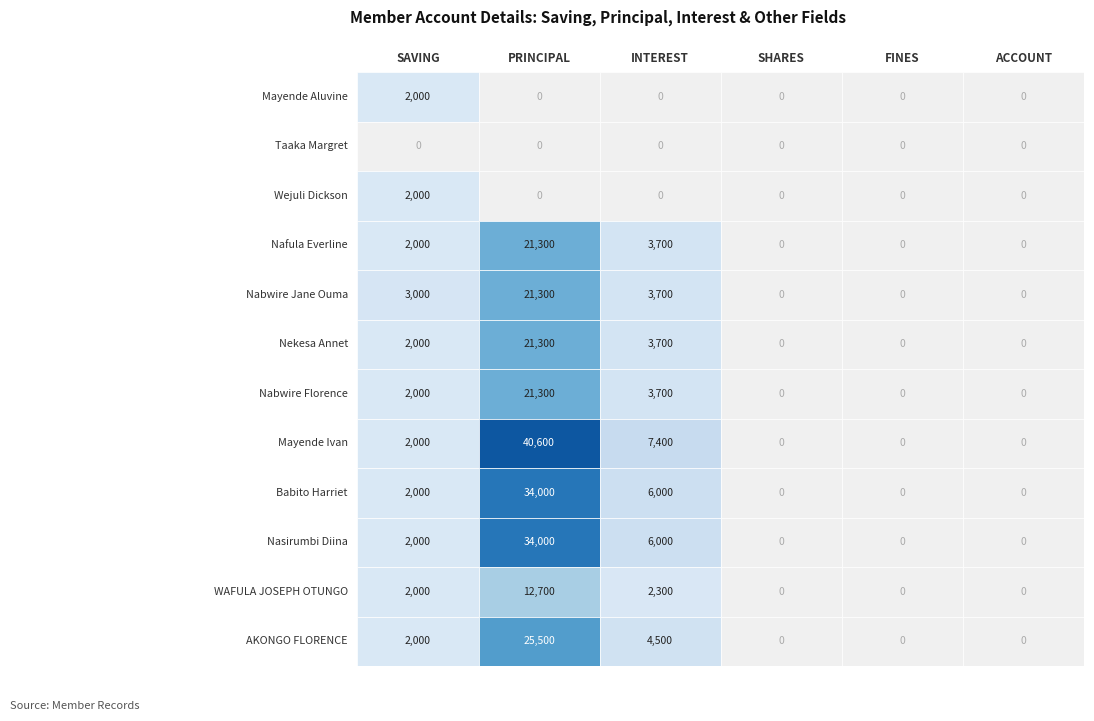

True or false: Nabwire Florence has a value of 21300 at 1.

True